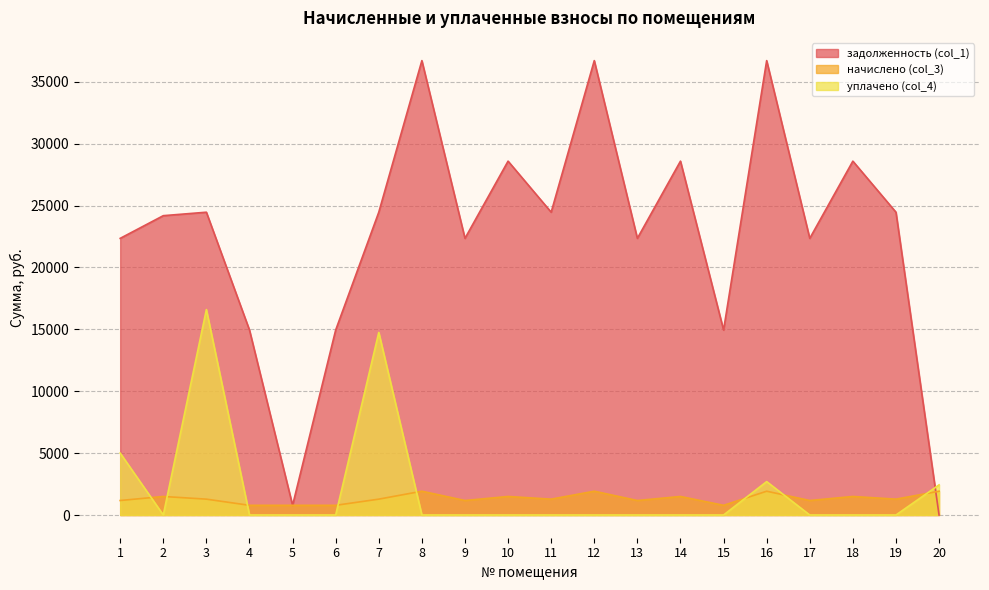

What is the value of the начислено (col_3) point at the 9th from the left?

1170.3